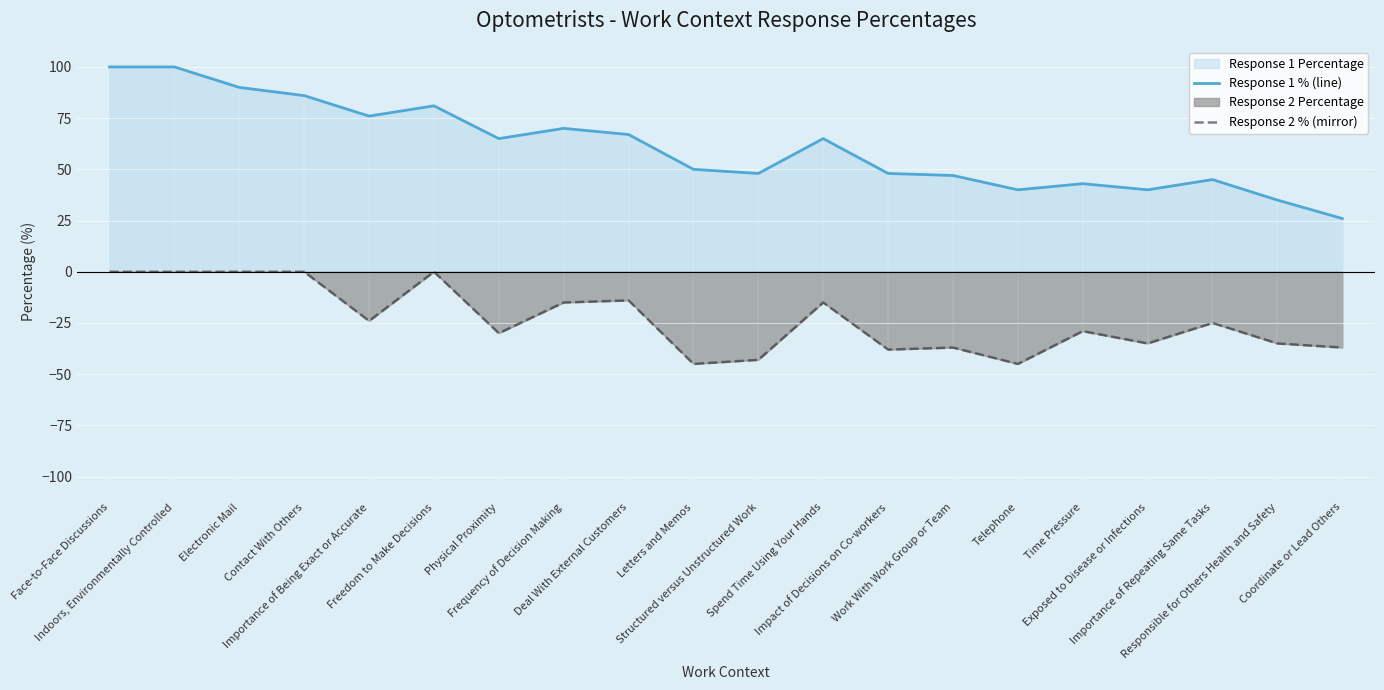

Which has a higher value, Spend Time Using Your Hands or Coordinate or Lead Others?

Spend Time Using Your Hands